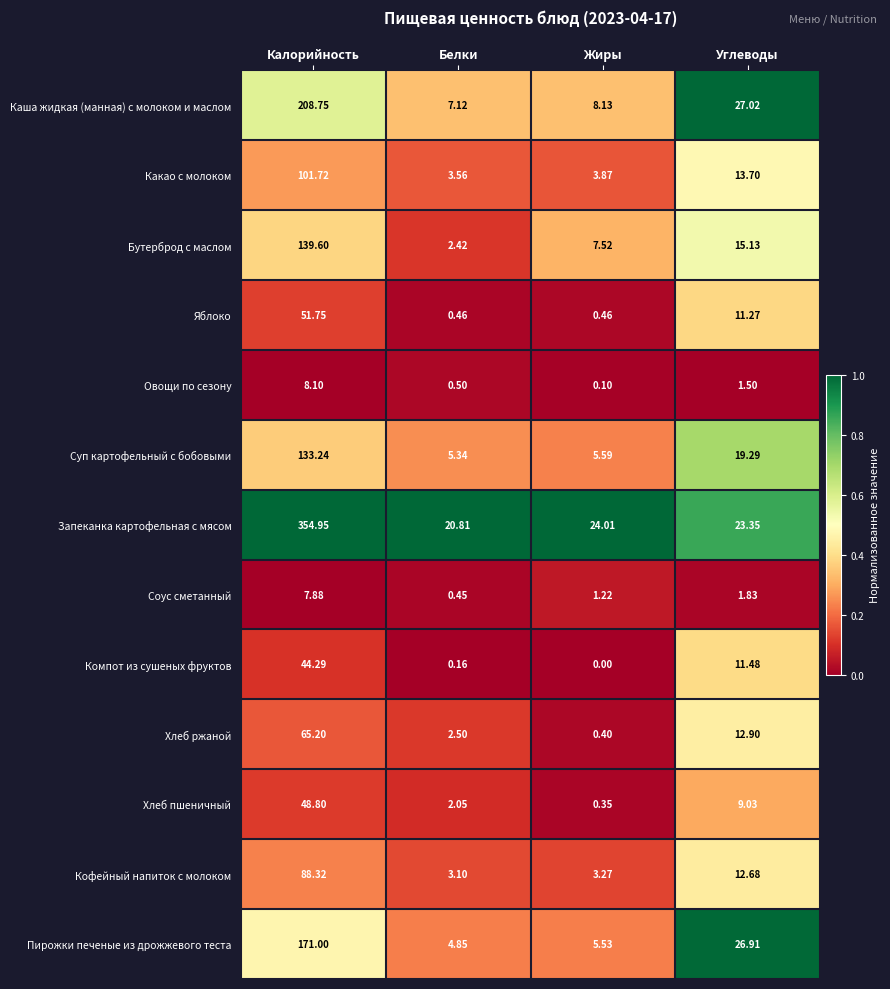

Where is Бутерброд с маслом nearest to the value 71?

Углеводы